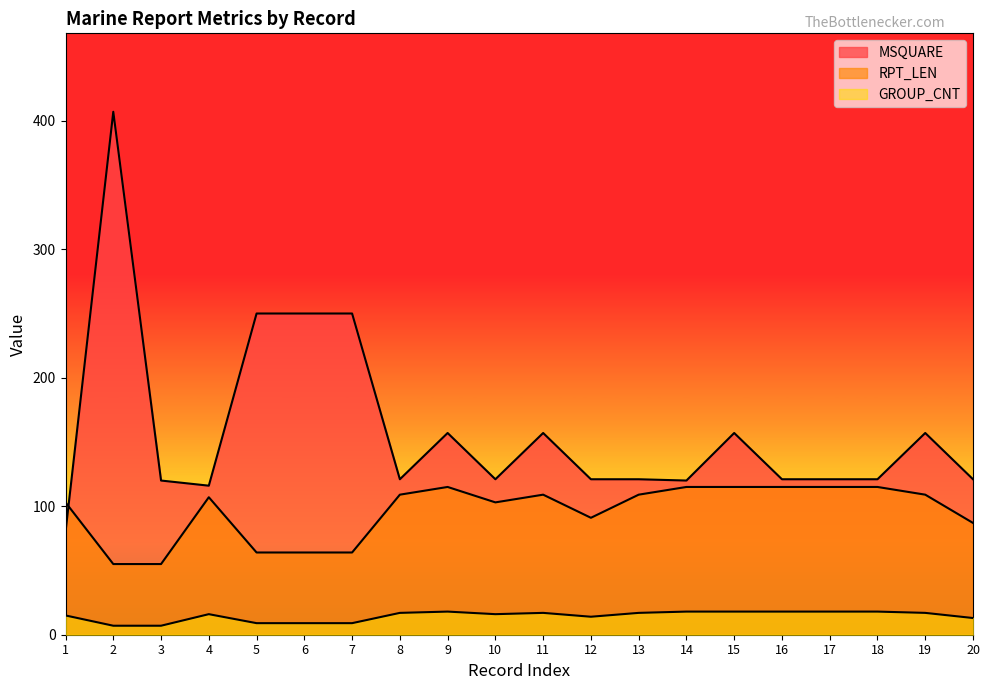

At how many categories does at least one series exceed 213?

4